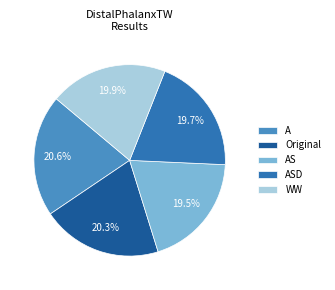

Does AS represent more than half of the total?

No